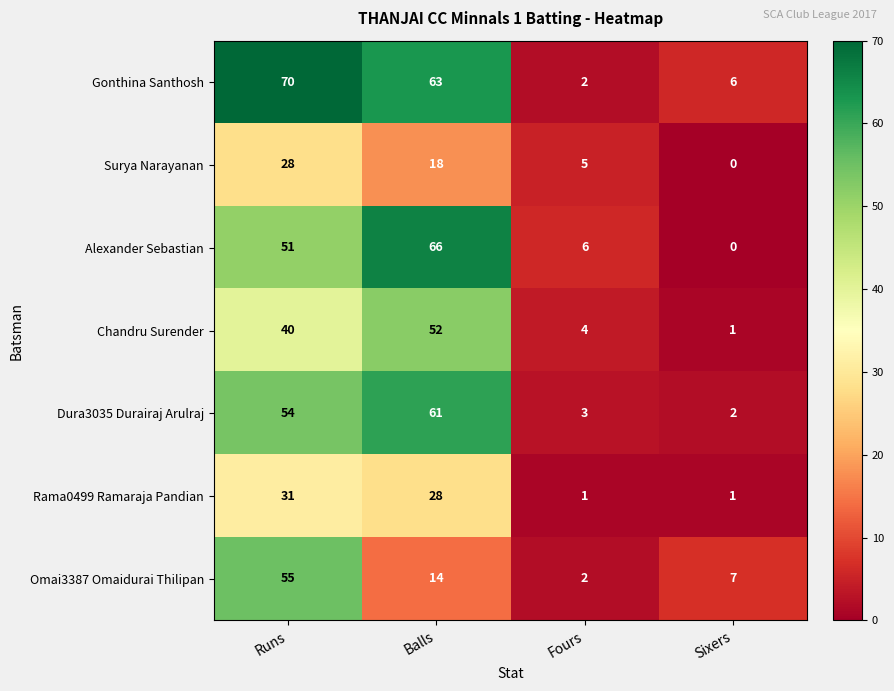

Read the Dura3035 Durairaj Arulraj value at Balls.

61